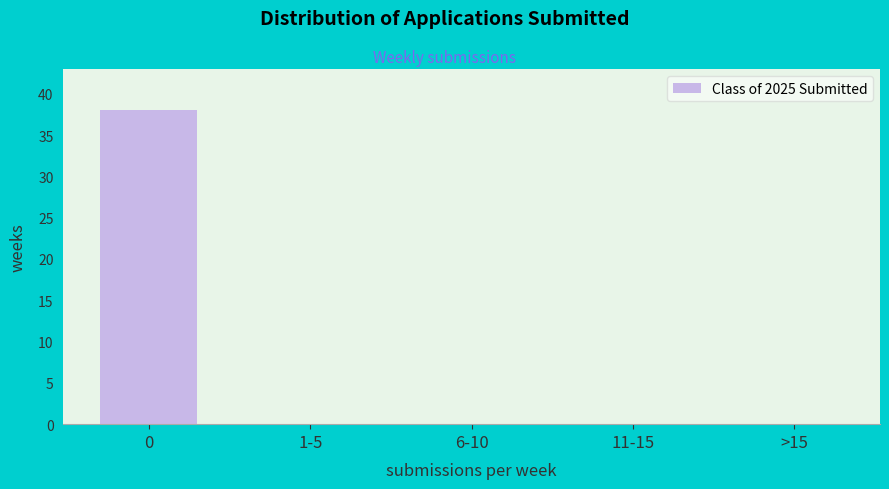

Reading left to right, extract all data points from this chart.

0=38	1-5=0	6-10=0	11-15=0	>15=0